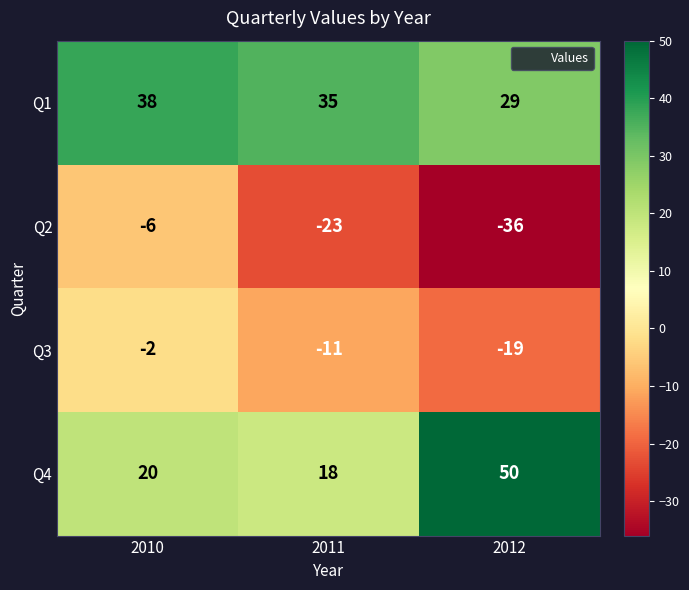

How many distinct data groups are displayed?

4